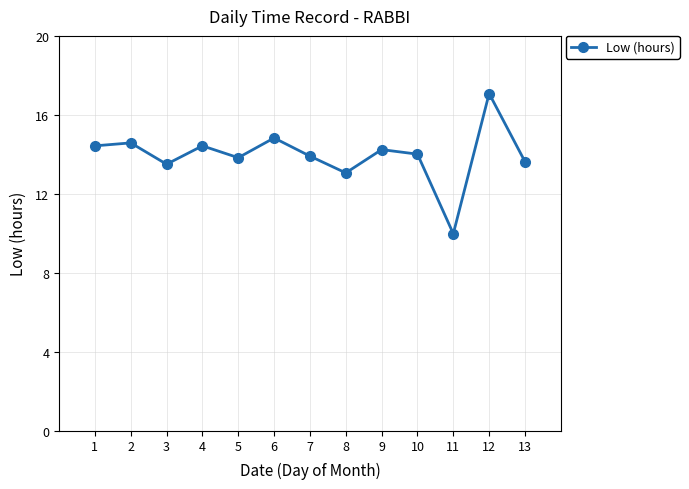

Reading left to right, transcribe all the data shown in this chart.

1=14.4	2=14.6	3=13.5	4=14.4	5=13.8	6=14.8	7=13.9	8=13.1	9=14.2	10=14.0	11=10.0	12=17.1	13=13.6